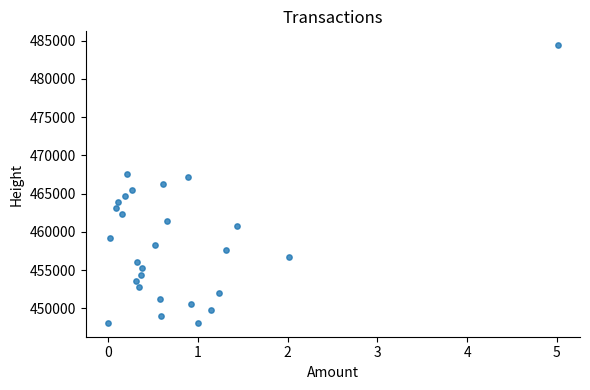

How many data points are displayed?

27